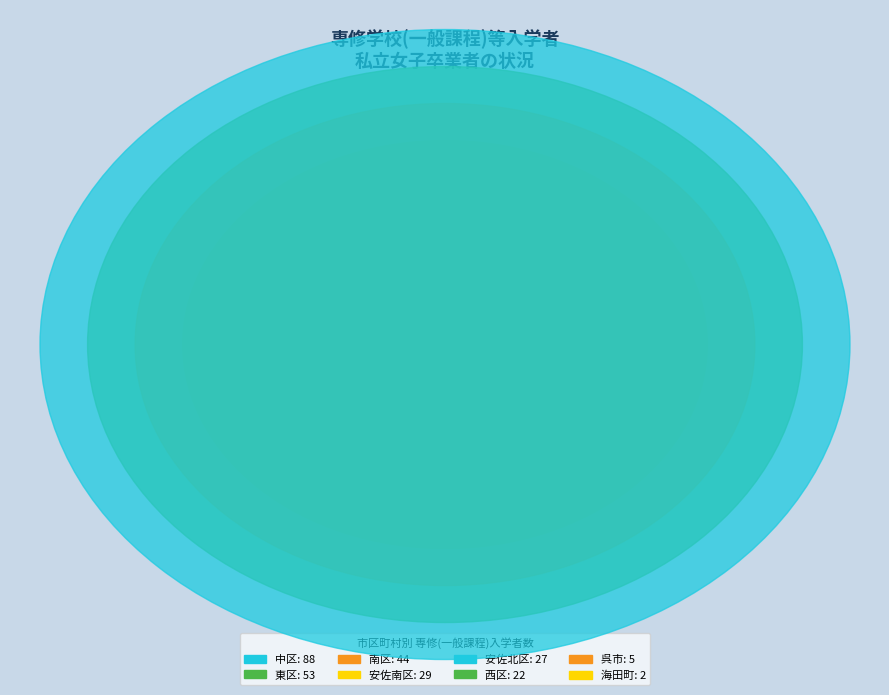

The 安佐南区 slice represents 11% of the pie. True or false?

True